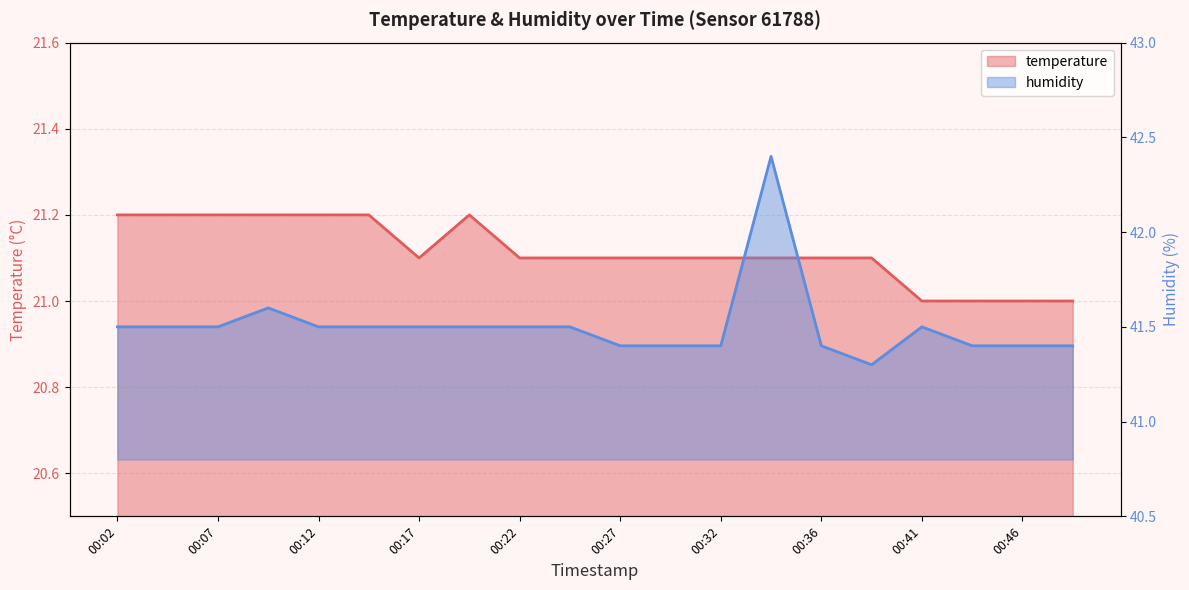

What is the value of the temperature point at the 19th from the left?

21.0